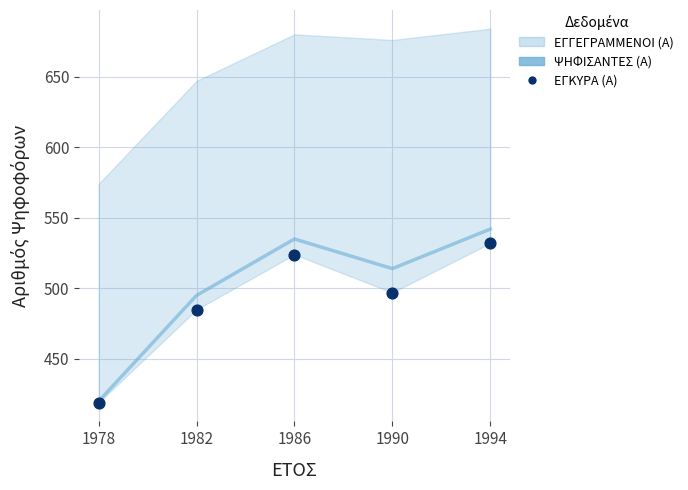

Which series reaches the minimum Y coordinate?

ΕΓΚΥΡΑ (Α)